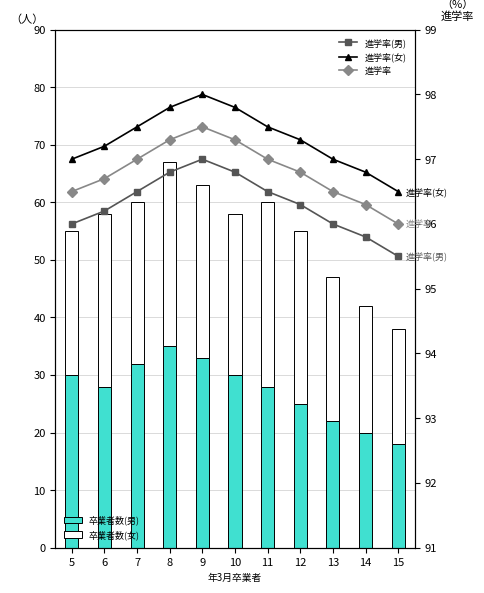

At how many categories does at least one series exceed 63?

11